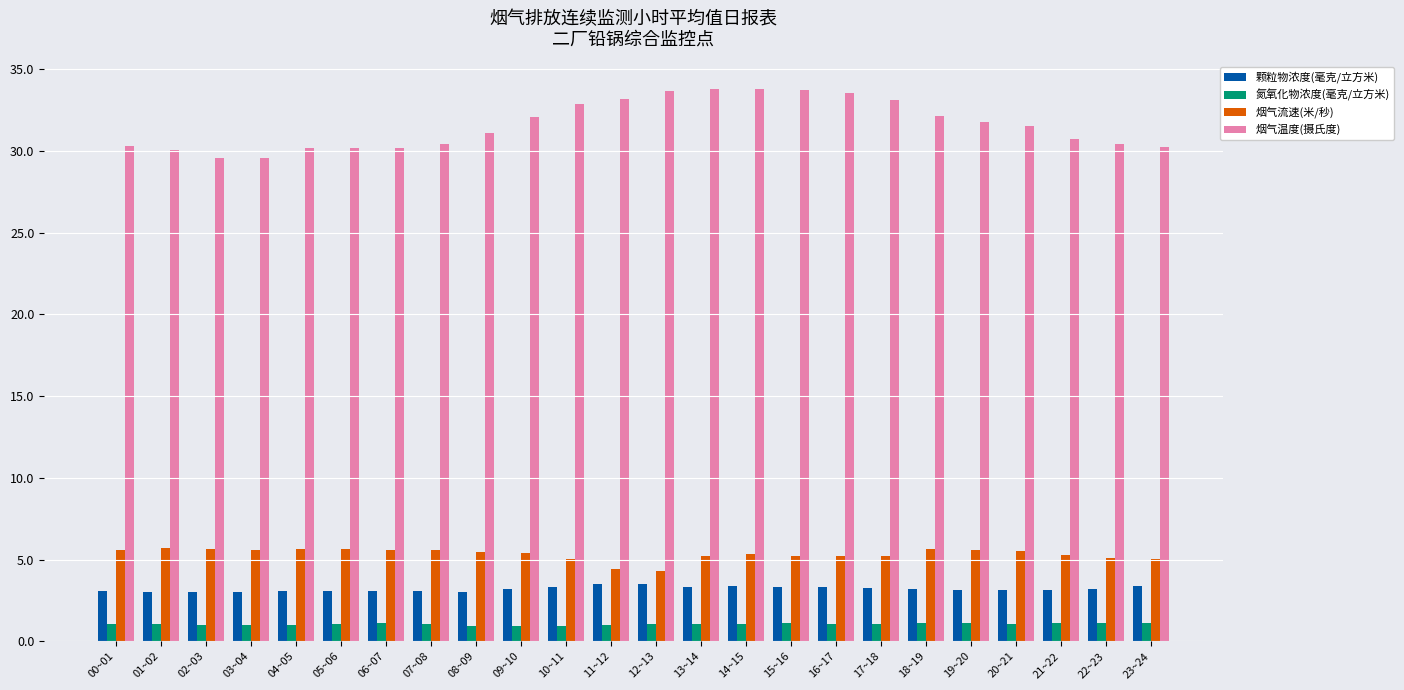

What is the spread (max minus min) of values at 20~21?

30.5